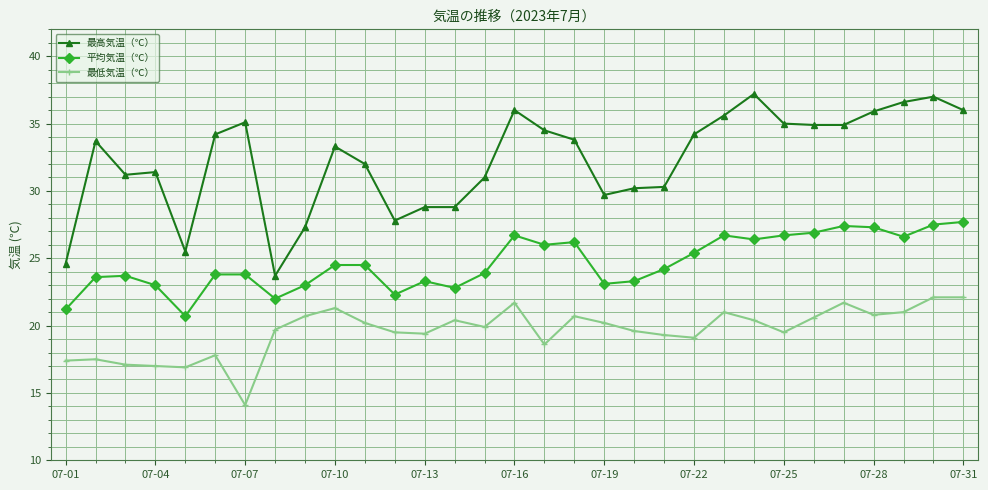

What is the minimum value for 最低気温（℃）?

14.1